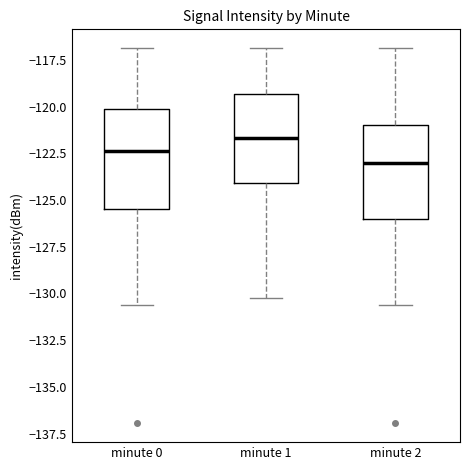

Where does the median line of the box for minute 0 sit on the y-axis? The values are not printed on the chart, so give them approximately, as read against the axis.

-122.5